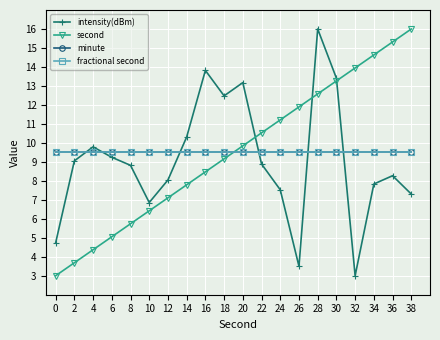

Which series ends up on top after the final intersection of second and intensity(dBm)?

second